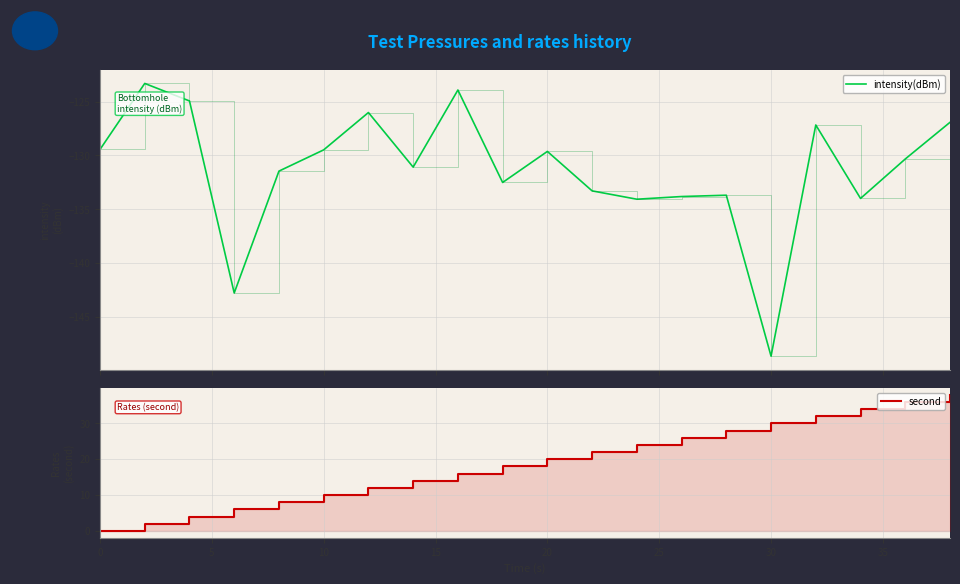

What is the minimum value for intensity(dBm)?

-148.6